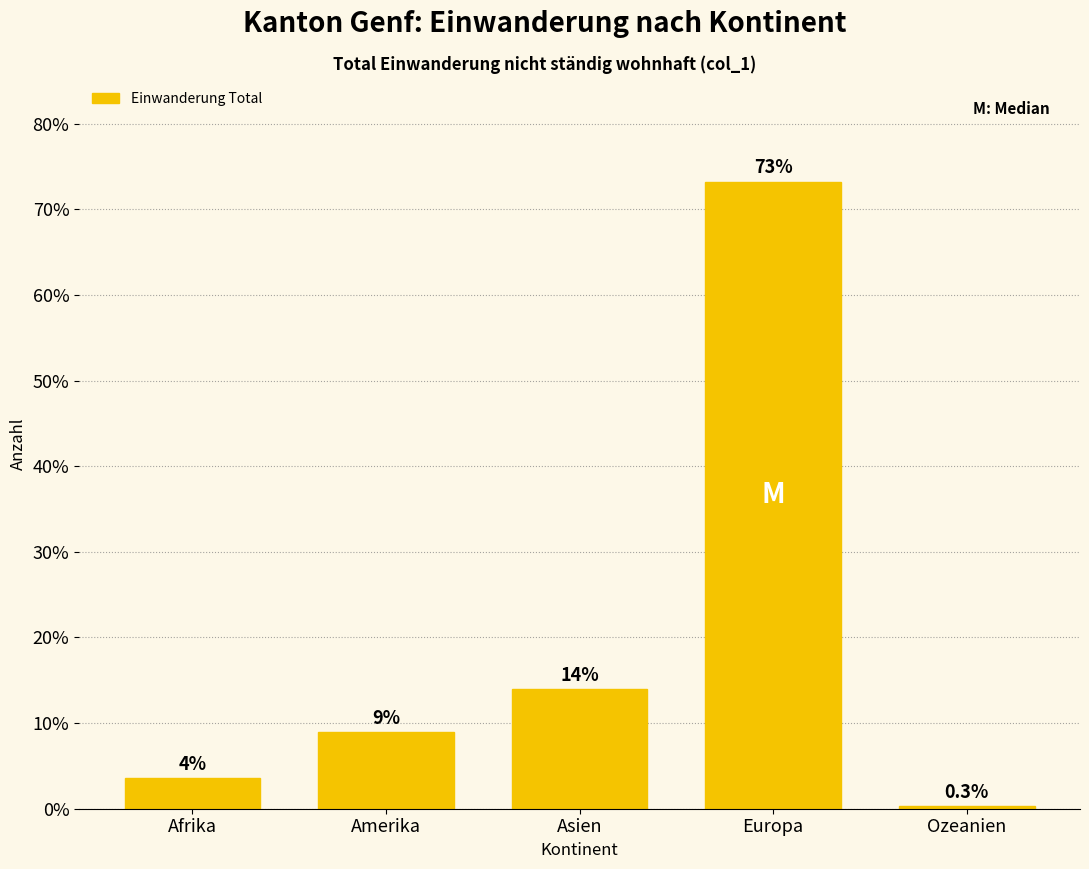

What is the difference between the maximum and minimum values?

73.0